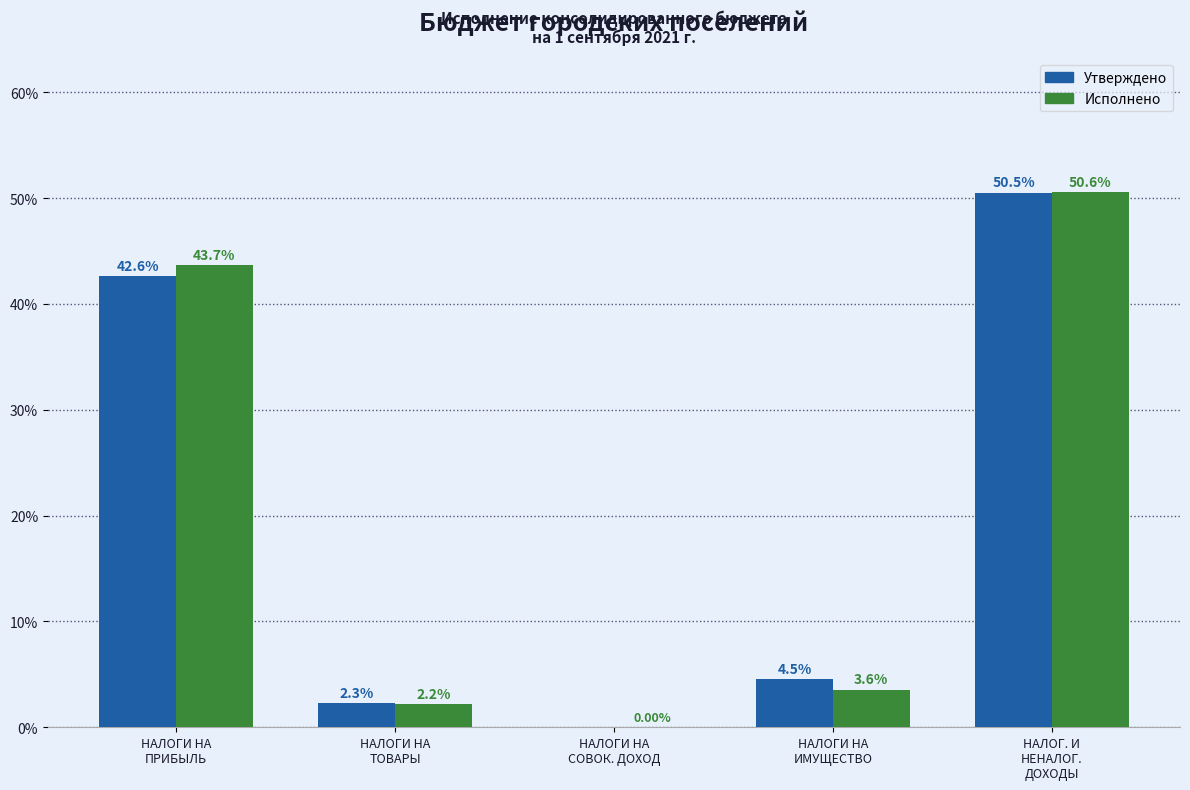

Which label corresponds to the largest value in the chart?

НАЛОГ. И
НЕНАЛОГ.
ДОХОДЫ